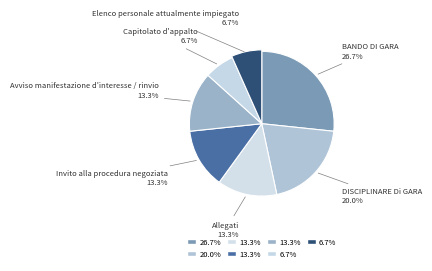

Does any single category account for the majority?

No